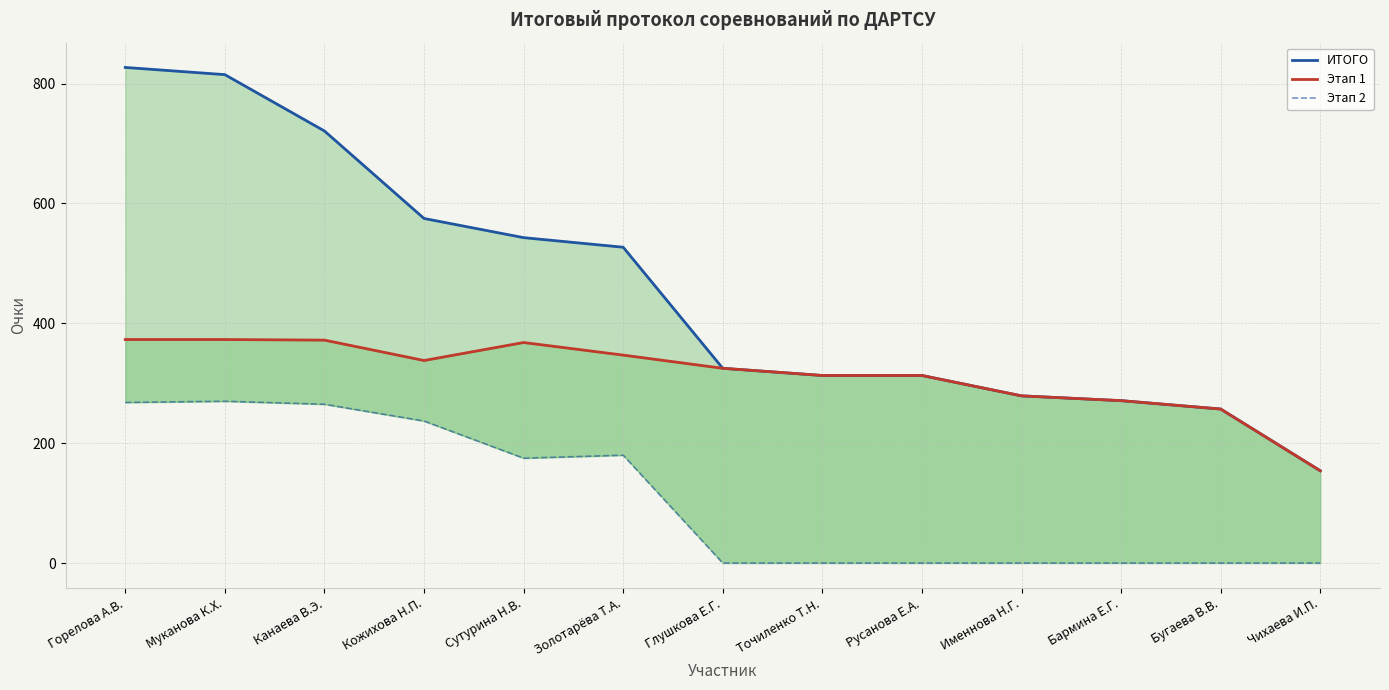

What is the sum of all Этап 2 values?

1395